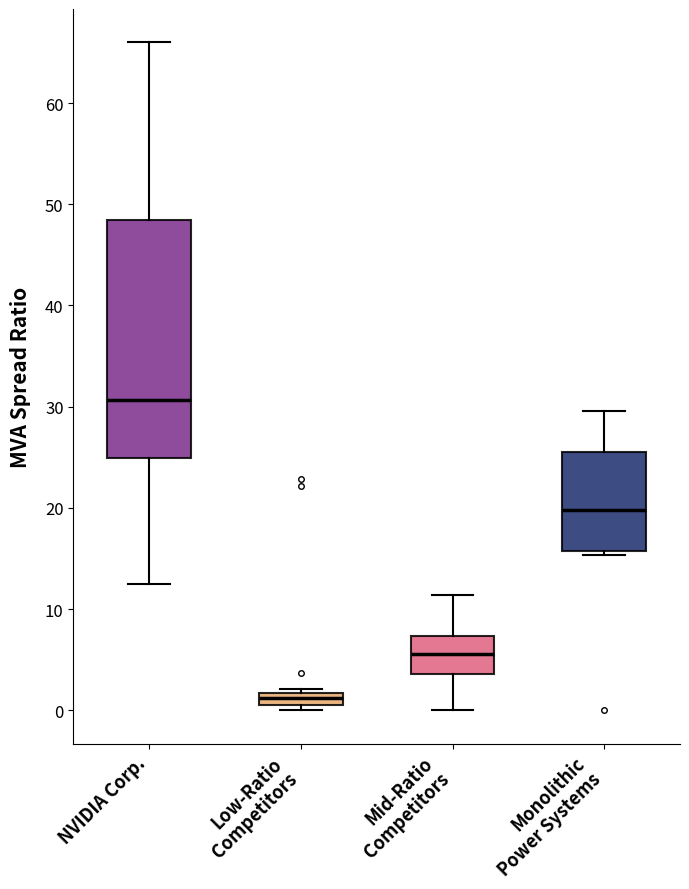

Comparing the boxes themselves (not the whiskers), which one is the tallest?

NVIDIA Corp.